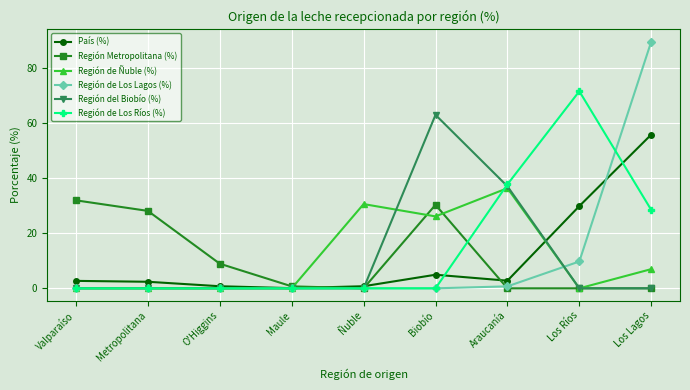

Which series has the widest spread of values?

Región de Los Lagos (%)